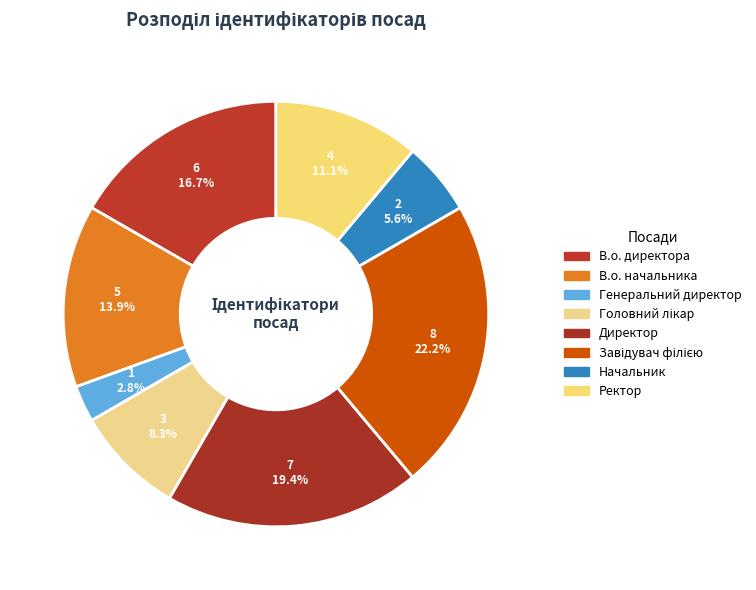

Which category has the smallest portion of the pie?

Генеральний директор